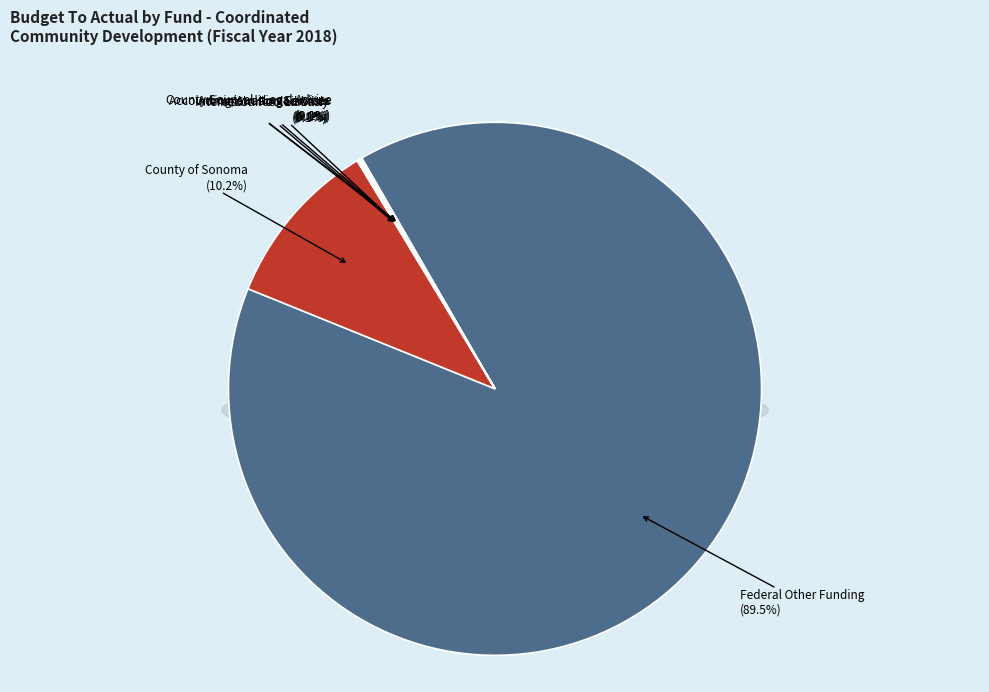

To the nearest percent, what is the difference between the Federal Other Funding and Interest on Pooled Cash slice percentages?

89%